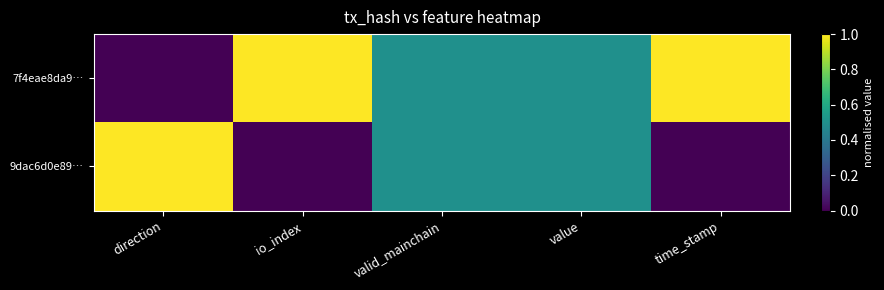

Reading left to right, what are all the values shown in this chart?

7f4eae8da9…: direction=0.0	io_index=1.0	valid_mainchain=0.5	value=0.5	time_stamp=1.0
9dac6d0e89…: direction=1.0	io_index=0.0	valid_mainchain=0.5	value=0.5	time_stamp=0.0